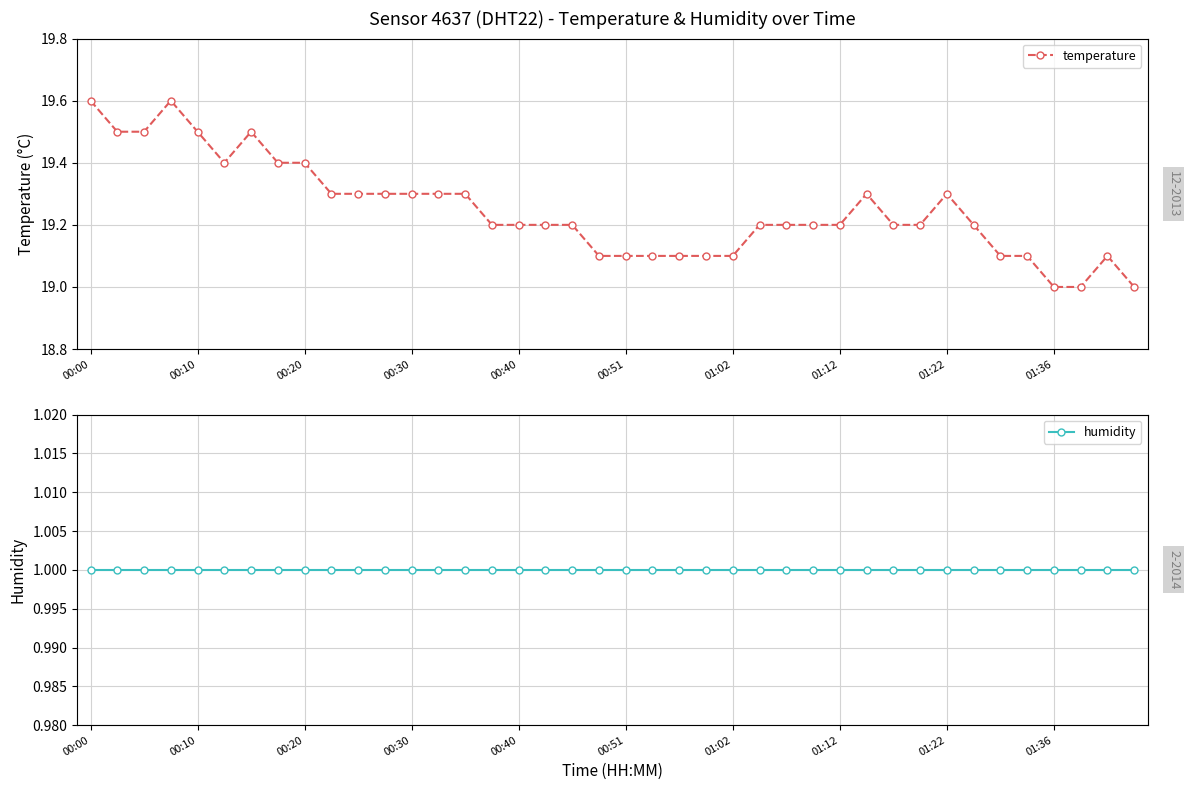

What is the difference between the second highest and second lowest values in the temperature series?

0.6